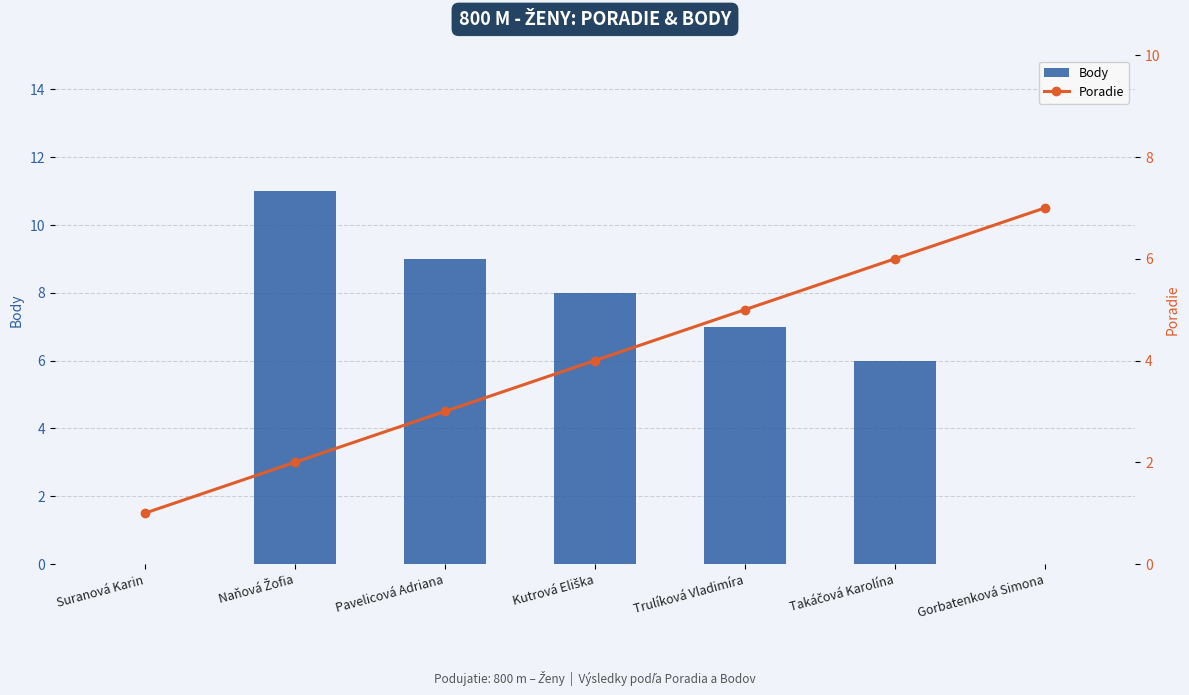

Rank the series at Naňová Žofia from lowest to highest value.

Poradie, Body